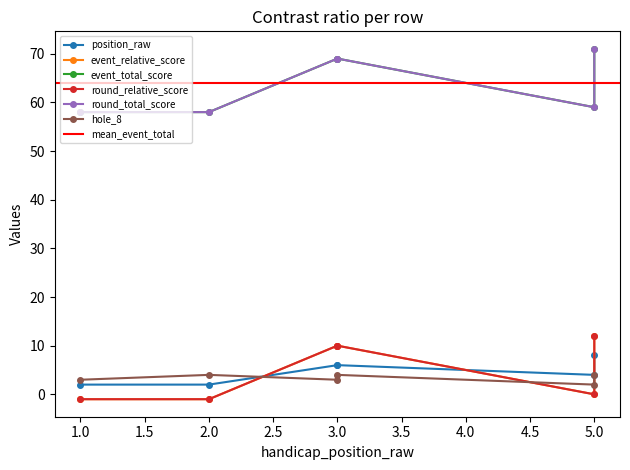

List the series in order of their peak value, highest first.

event_total_score, round_total_score, event_relative_score, round_relative_score, position_raw, hole_8